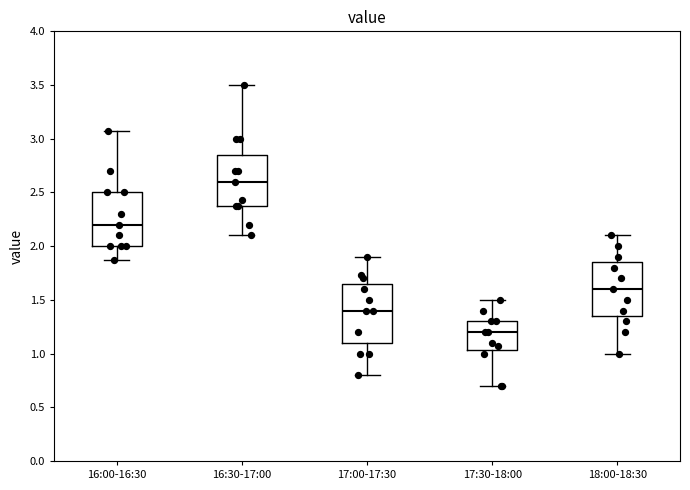

Which box's median line is the lowest?

17:30-18:00